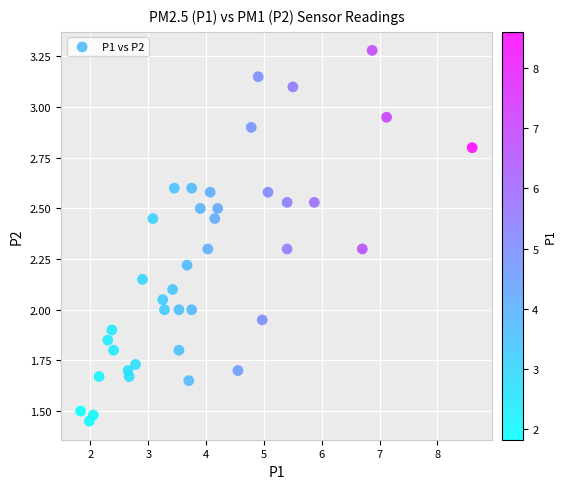

What is the range of X values (max minus min)?

6.8